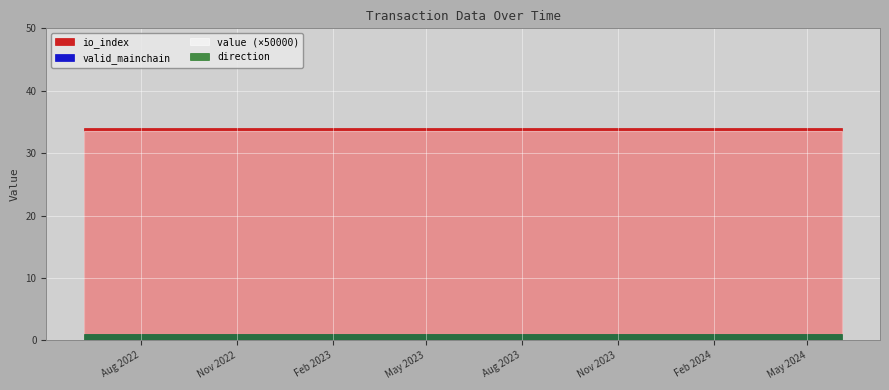

Which series changed the most between 13 and 15?

value